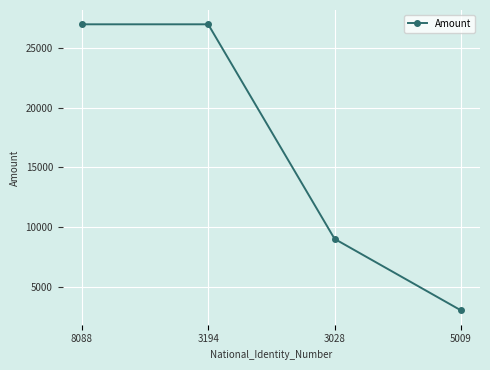

What is the change in value from 3028 to 5009?

-6000